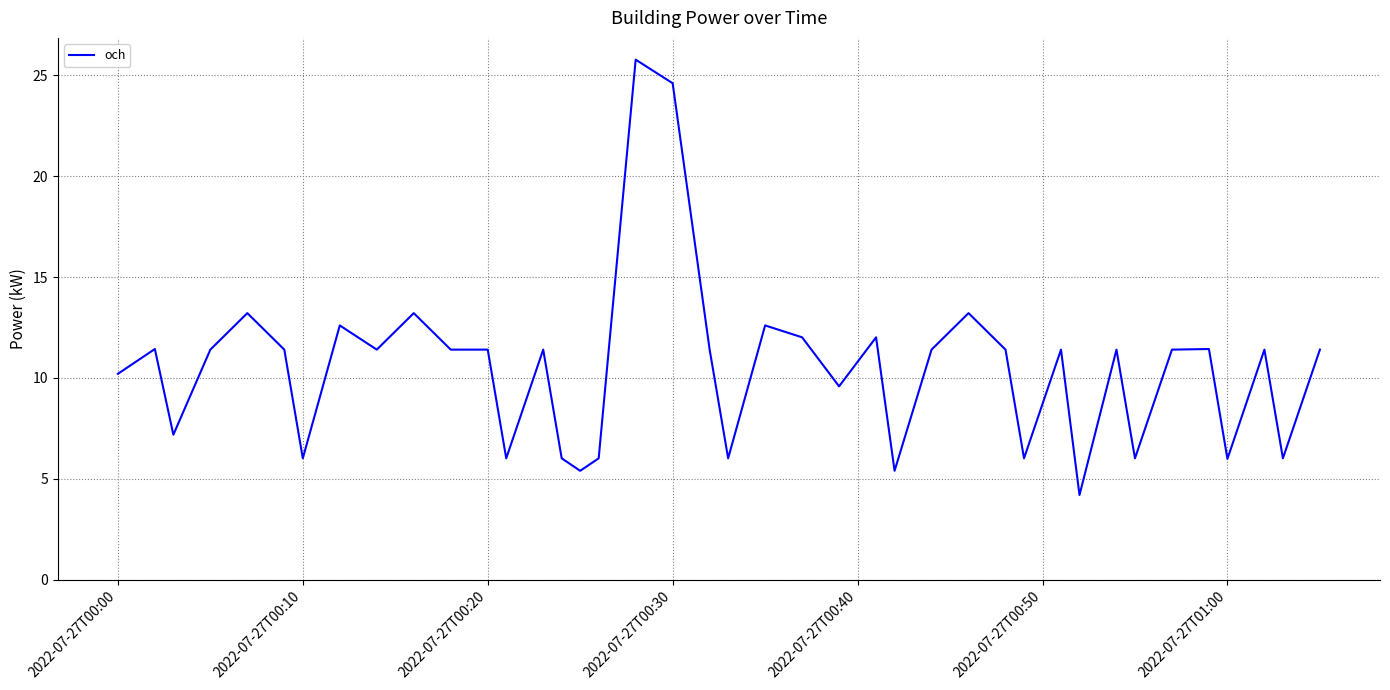

What is the difference between the maximum and minimum values?

21.6